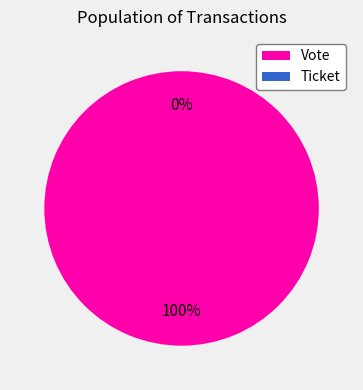

Is it true that Vote is 92% of the pie?

False